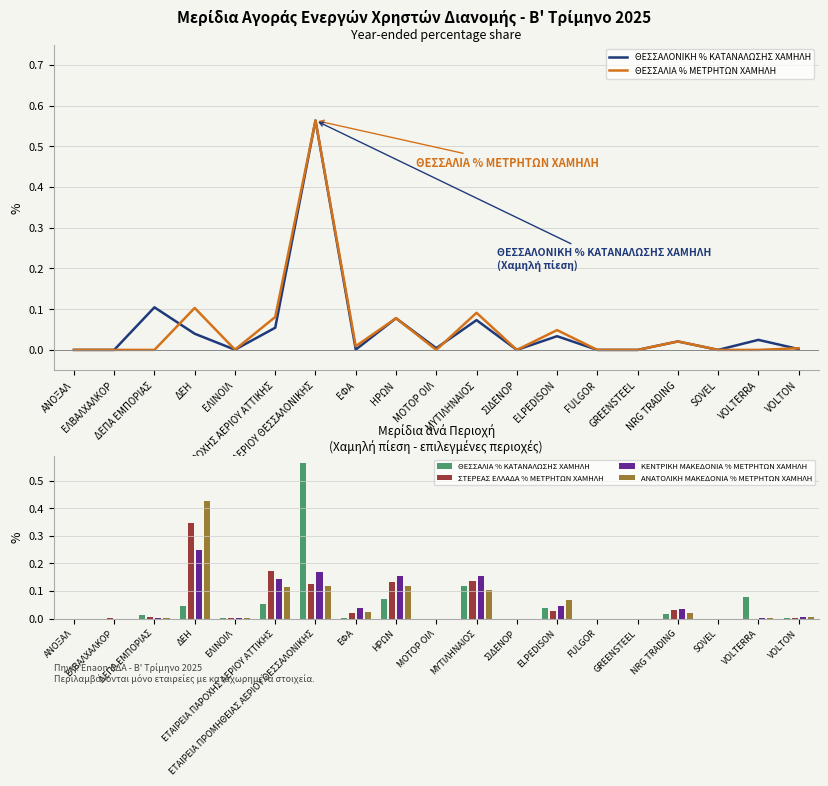

Is the value of ΘΕΣΣΑΛΟΝΙΚΗ % ΚΑΤΑΝΑΛΩΣΗΣ ΧΑΜΗΛΗ at ΕΛΒΑΛΧΑΛΚΟΡ greater than the value of ΑΝΑΤΟΛΙΚΗ ΜΑΚΕΔΟΝΙΑ % ΜΕΤΡΗΤΩΝ ΧΑΜΗΛΗ at ELPEDISON?

No